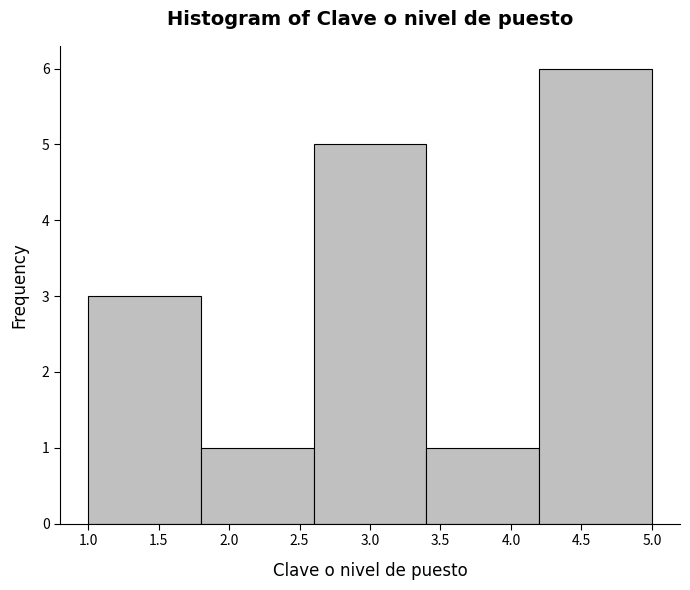

Over which range of the x-axis is the bar tallest?

4.2 to 5.0